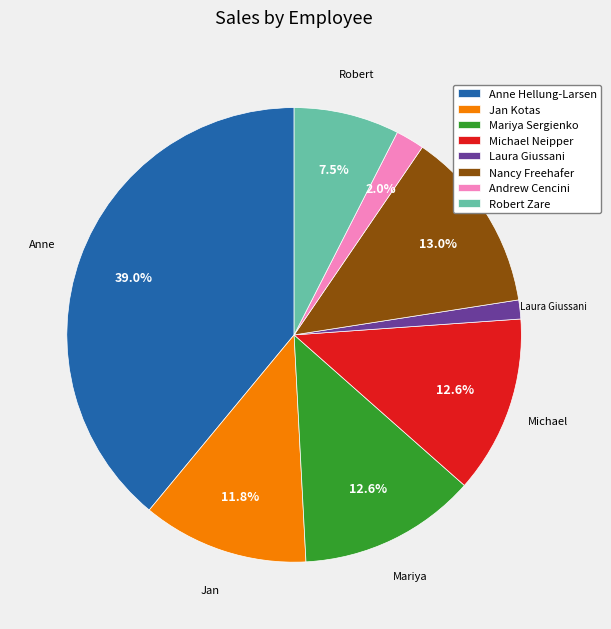

Is the sum of Jan Kotas and Michael Neipper greater than half?

No